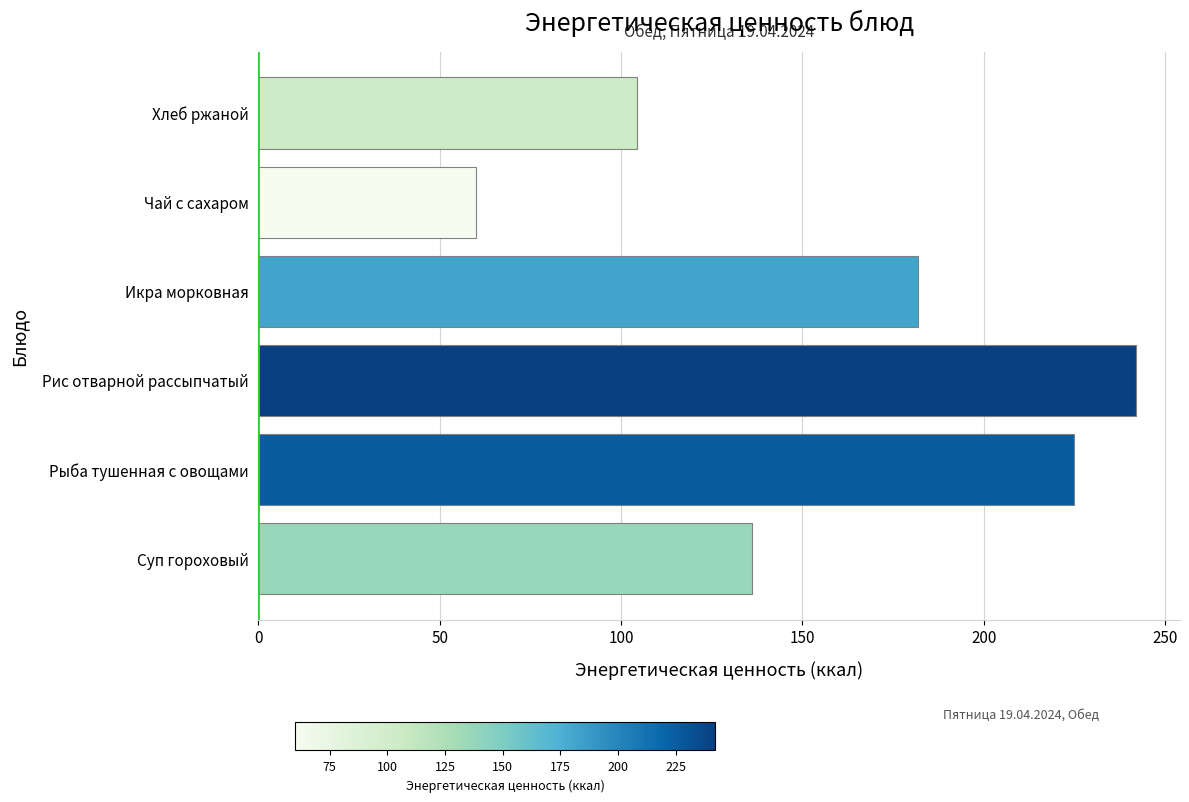

How many categories are shown in the chart?

6